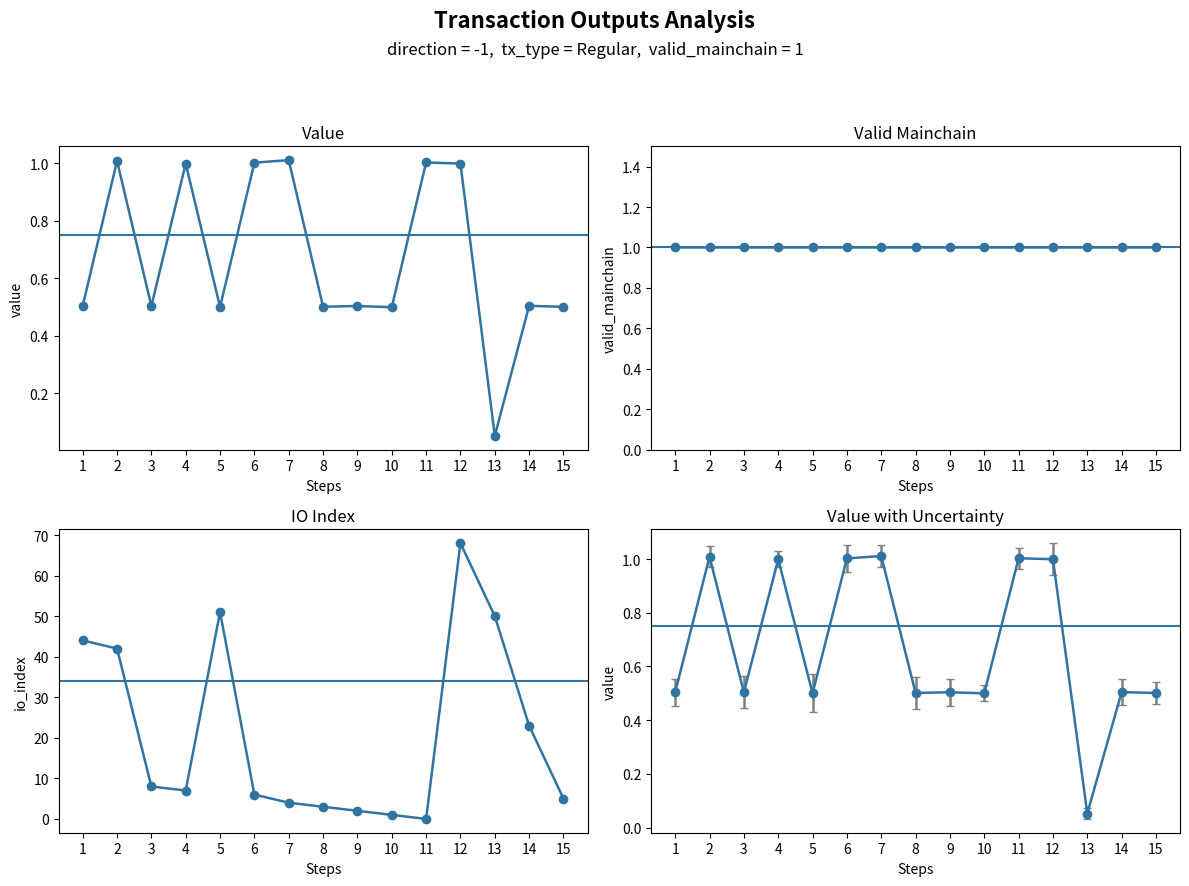

What is the difference between the highest and lowest values at 4?

6.0